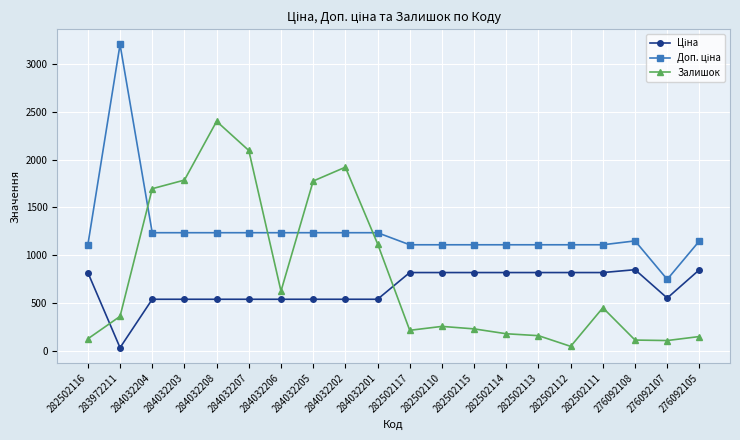

The value of Залишок at 284032202 is 1921.0. True or false?

True